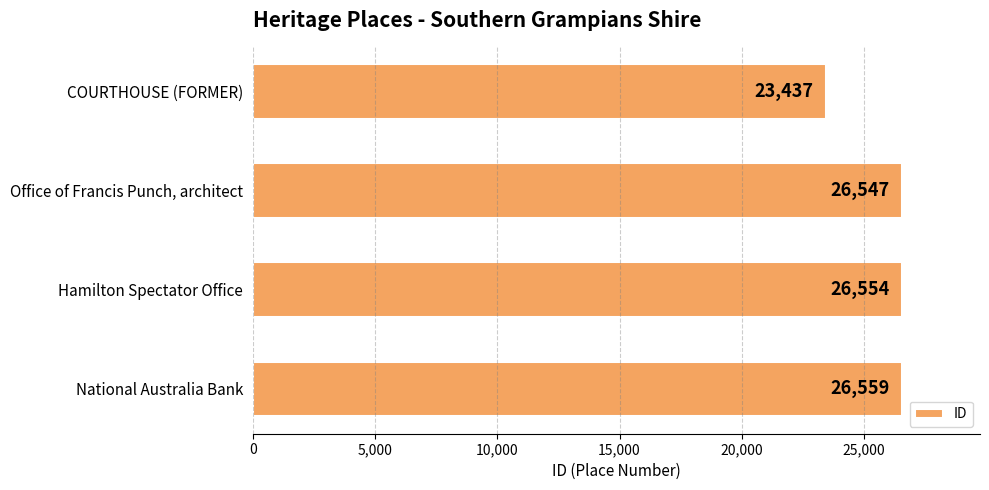

What is the difference between the maximum and minimum values?

3122